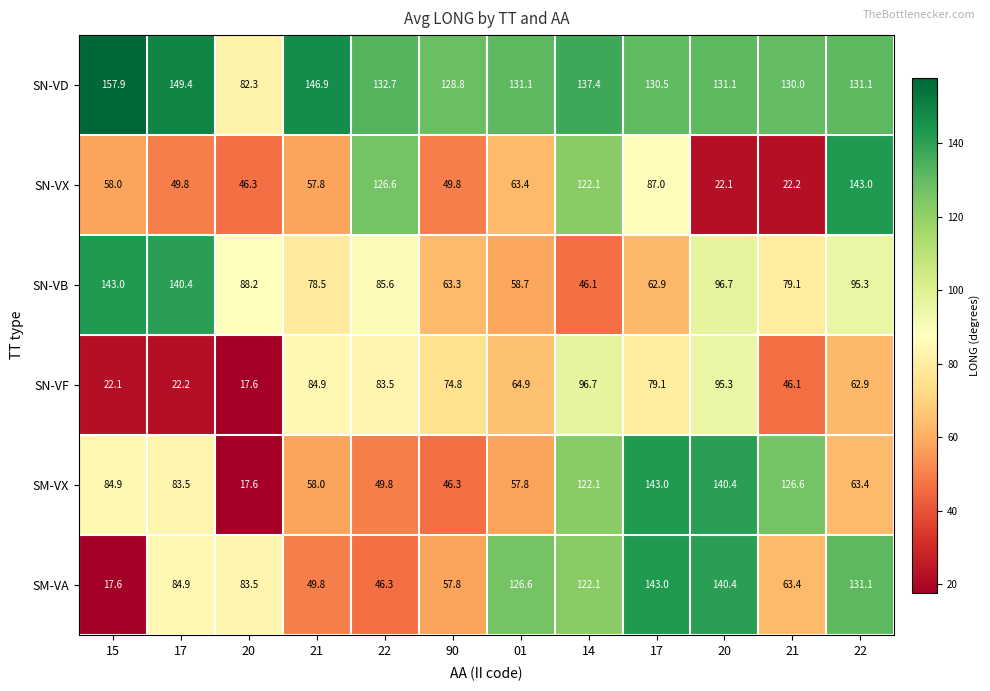

Between 20 and 21, which is larger?

20